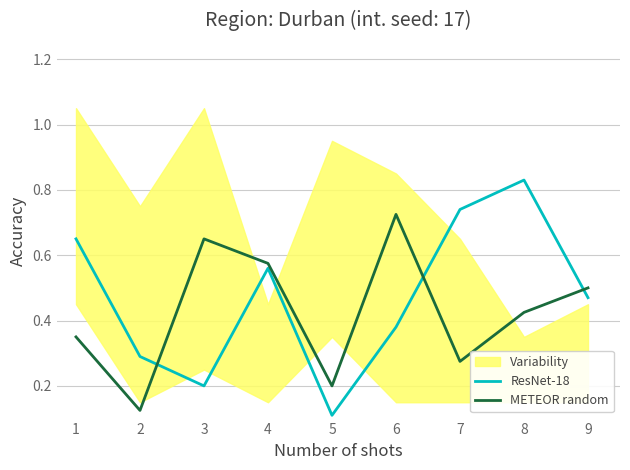

List the labels in order of ResNet-18 value, largest first.

8, 7, 1, 4, 9, 6, 2, 3, 5